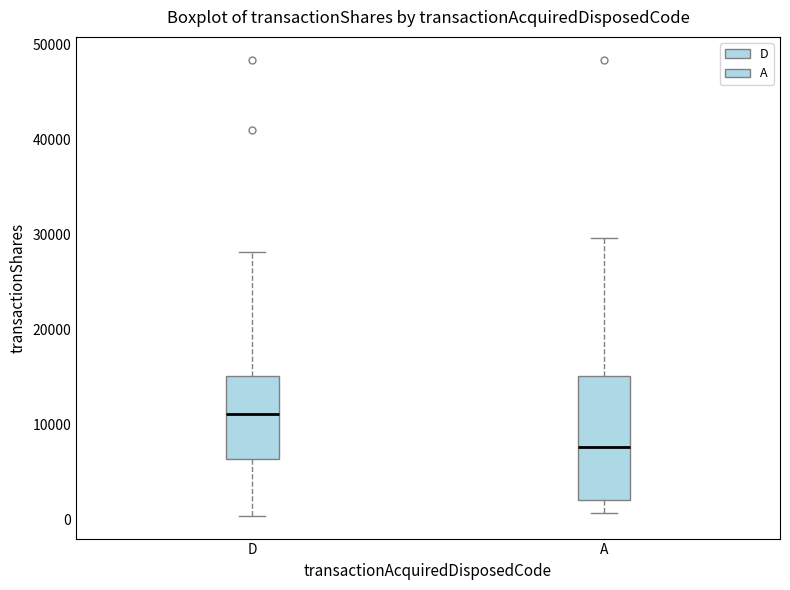

Reading left to right, read every box against the y-axis: the position of its median line, the range the box covers, and the ends of its whiskers. The values are not printed on the chart, so give them approximately, as read against the axis.

D: median 11000, box 6000 to 15000, whiskers 0 to 28000
A: median 8000, box 2000 to 15000, whiskers 1000 to 30000